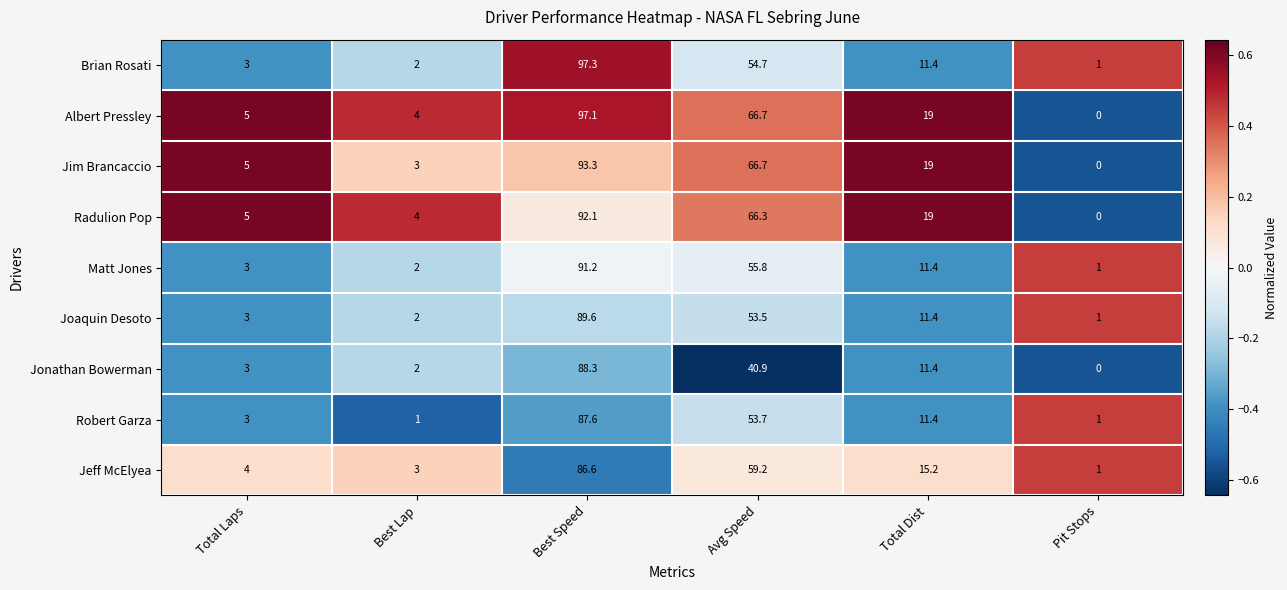

What is the average value of the Jim Brancaccio series?

31.2